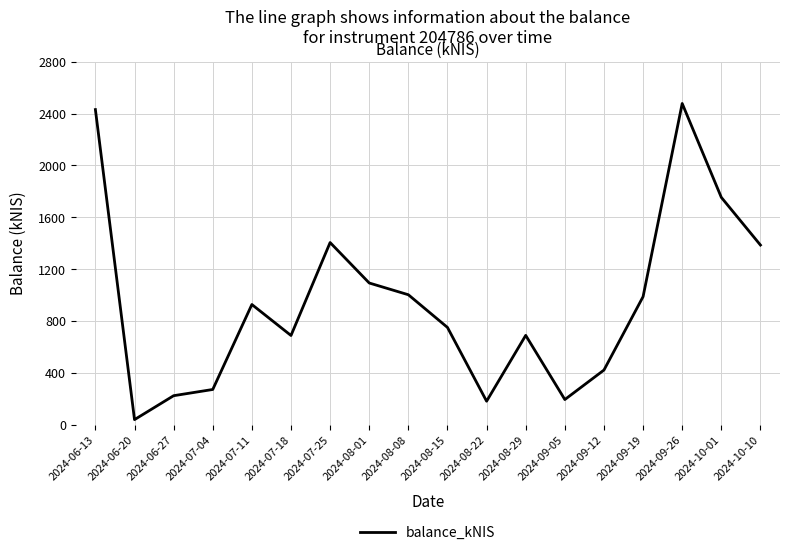

Is it true that the value at 2024-09-19 is 988.1?

True